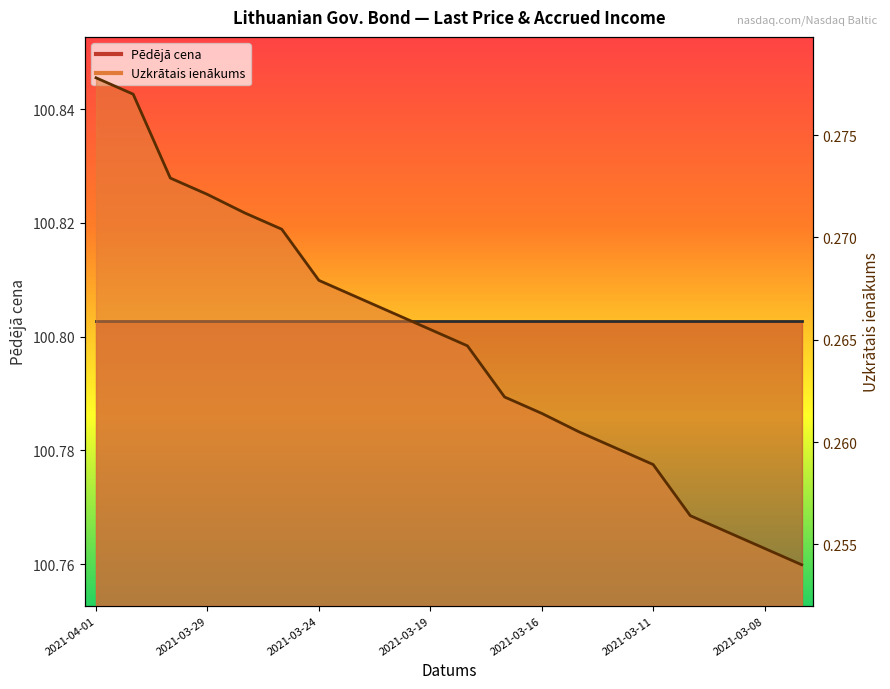

Rank the categories by value from highest to lowest.

2021-04-01, 2021-03-31, 2021-03-30, 2021-03-29, 2021-03-26, 2021-03-25, 2021-03-24, 2021-03-23, 2021-03-22, 2021-03-19, 2021-03-18, 2021-03-17, 2021-03-16, 2021-03-15, 2021-03-12, 2021-03-11, 2021-03-10, 2021-03-09, 2021-03-08, 2021-03-05